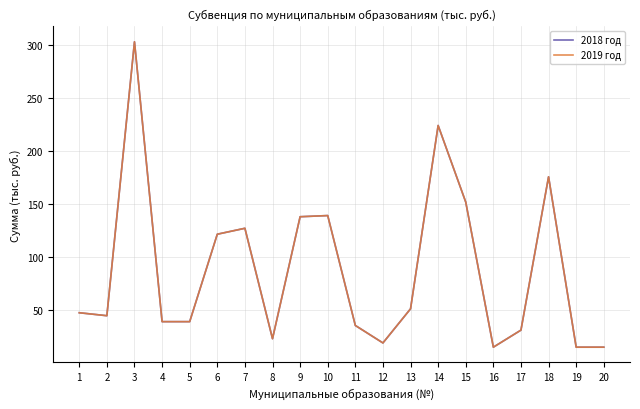

Does the chart have visible grid lines?

Yes